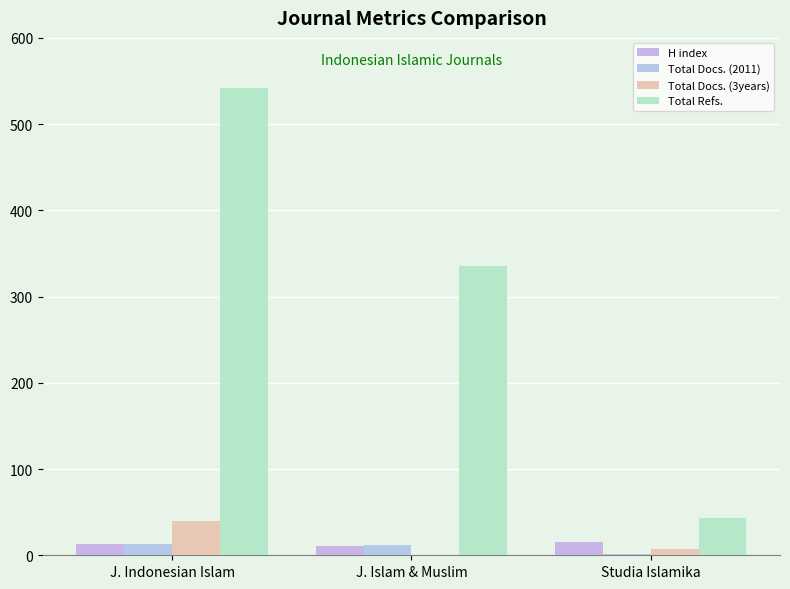

How many series are shown in this chart?

4